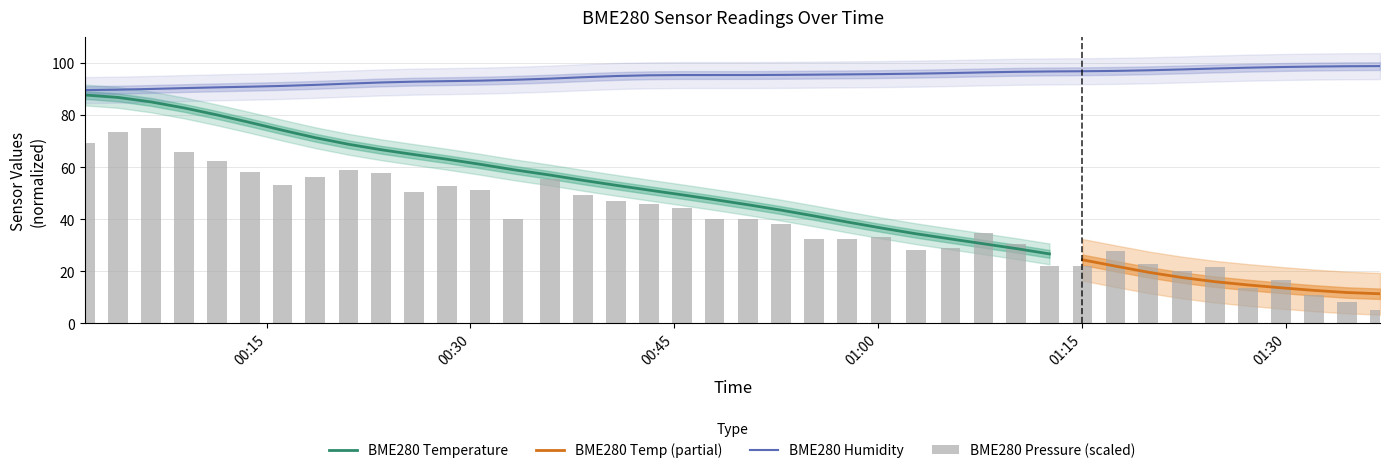

What is the lowest value of the BME280 Humidity series?

89.6